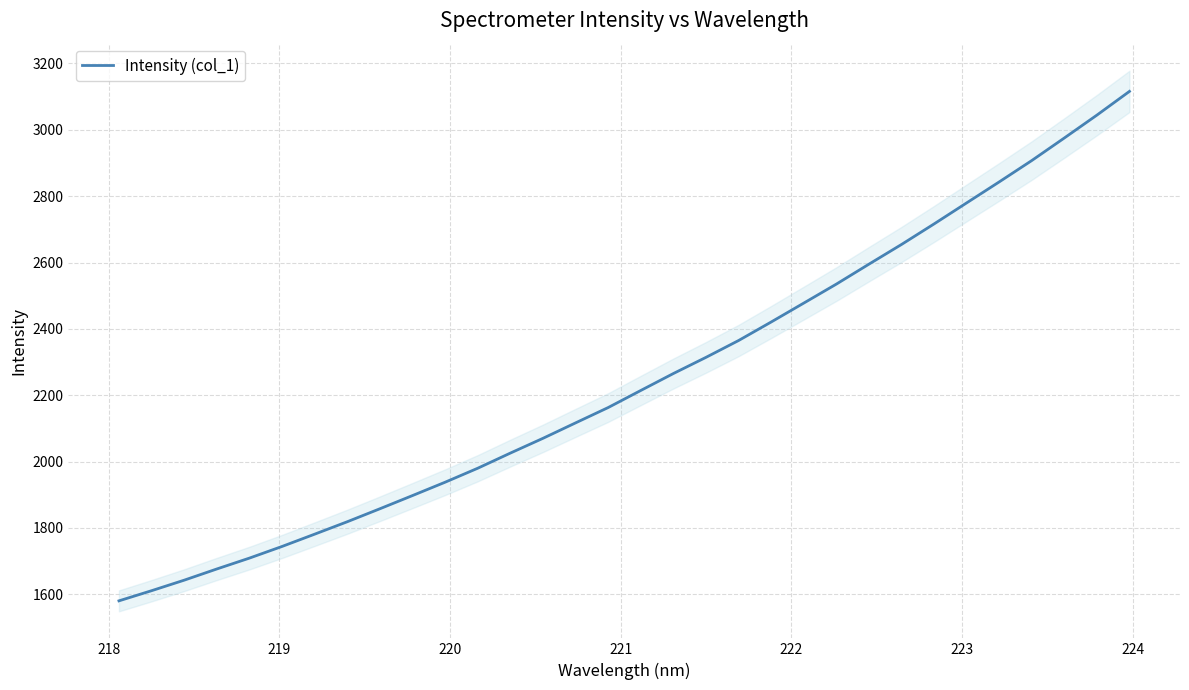

Does the chart display data point markers on the line(s)?

No